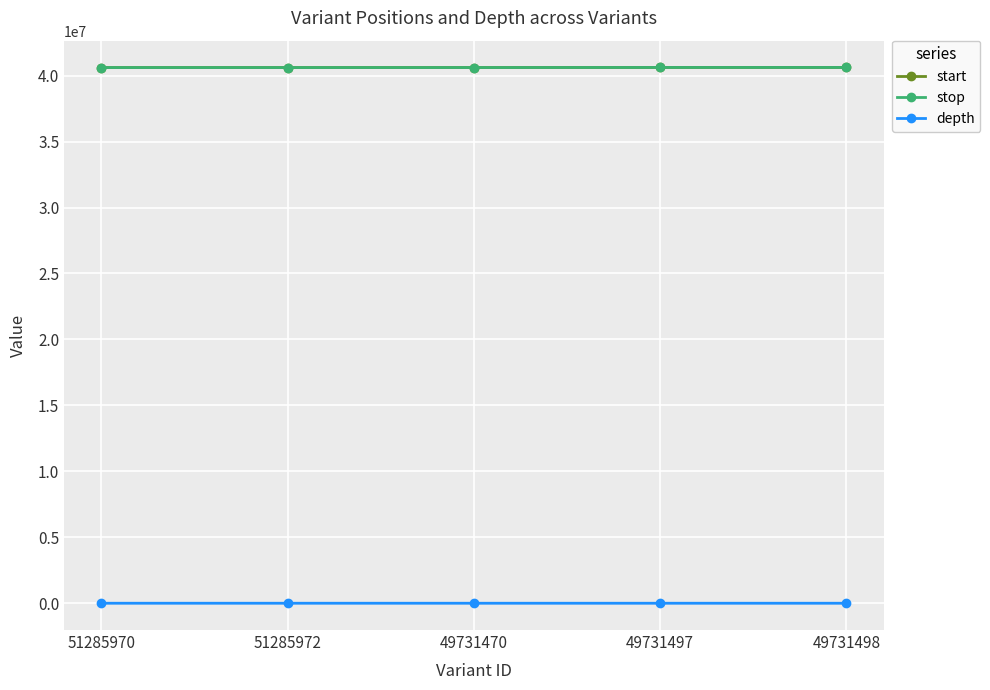

Where does the depth series first go above 35?

51285970